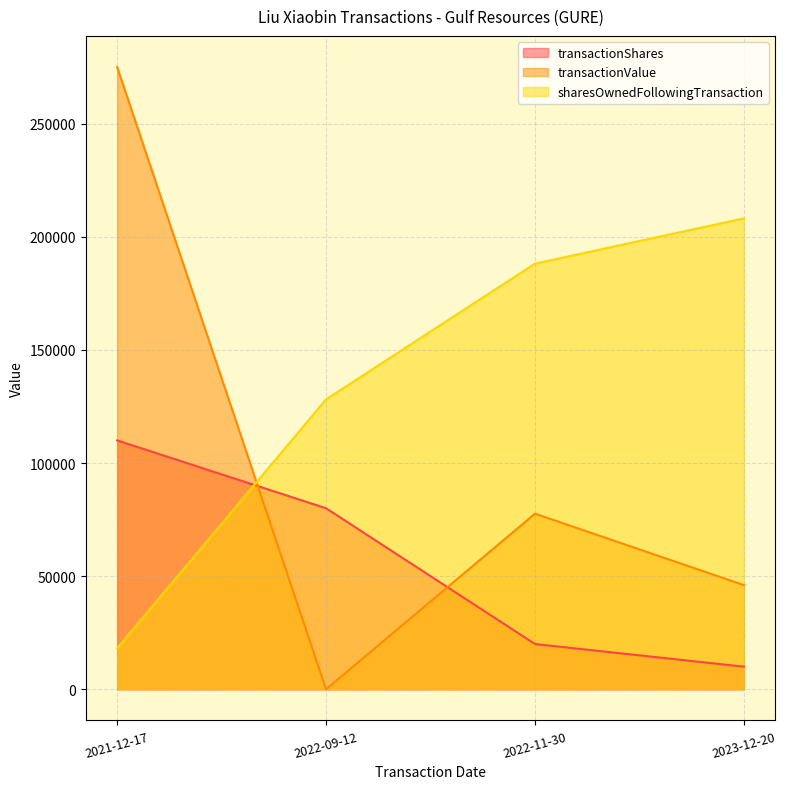

What is the difference between the maximum and second lowest values in the sharesOwnedFollowingTransaction series?

80000